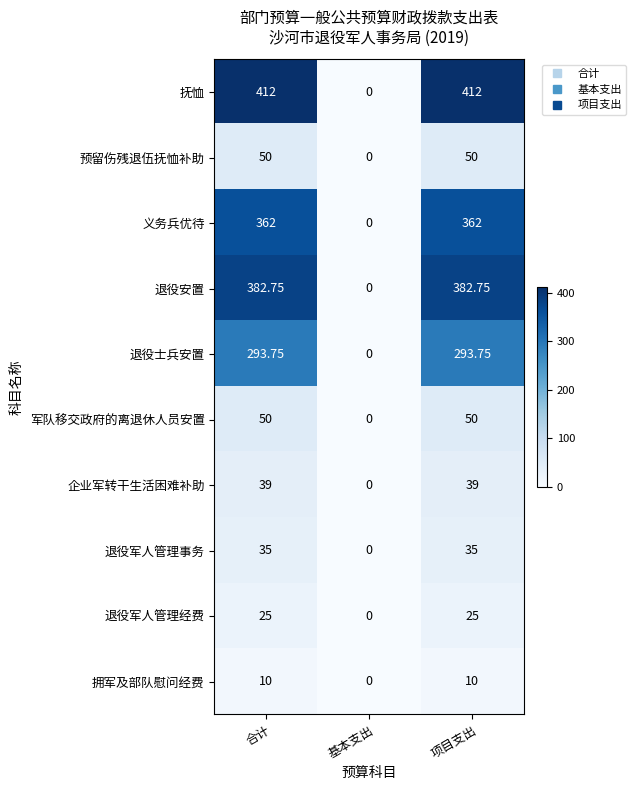

Is the value of 退役军人管理事务 at 基本支出 greater than the value of 退役安置 at 合计?

No